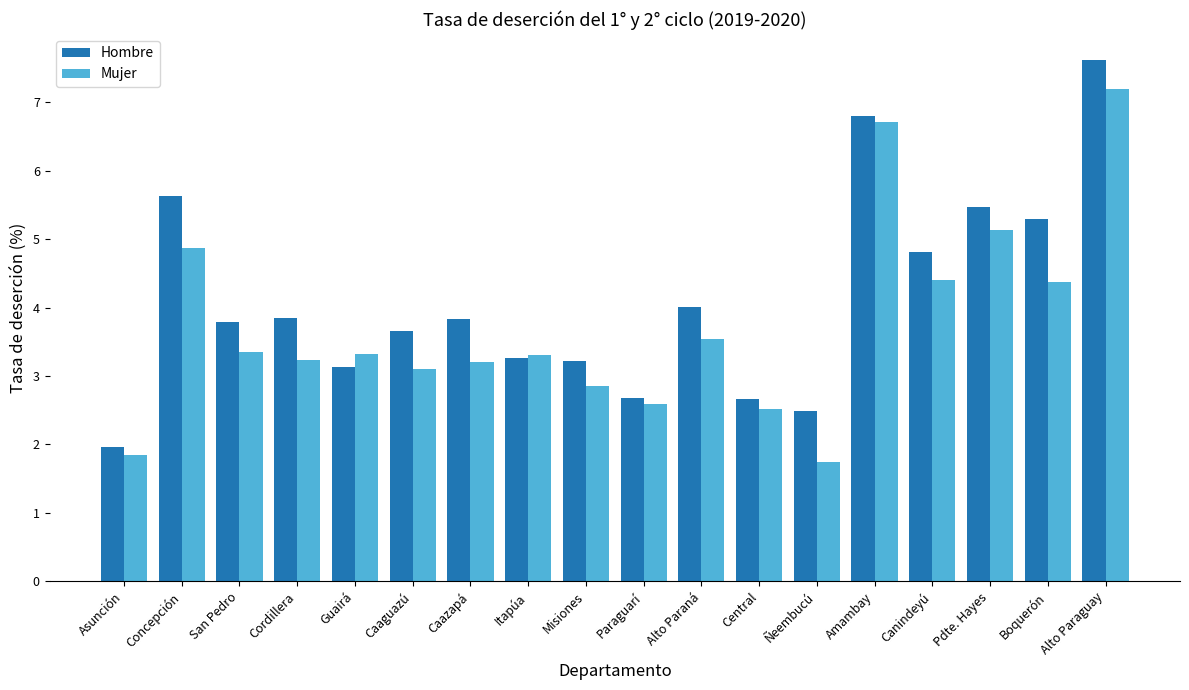

Reading right to left, transcribe all the data shown in this chart.

Hombre: Alto Paraguay=7.6	Boquerón=5.3	Pdte. Hayes=5.5	Canindeyú=4.8	Amambay=6.8	Ñeembucú=2.5	Central=2.7	Alto Paraná=4.0	Paraguarí=2.7	Misiones=3.2	Itapúa=3.3	Caazapá=3.8	Caaguazú=3.7	Guairá=3.1	Cordillera=3.8	San Pedro=3.8	Concepción=5.6	Asunción=2.0
Mujer: Alto Paraguay=7.2	Boquerón=4.4	Pdte. Hayes=5.1	Canindeyú=4.4	Amambay=6.7	Ñeembucú=1.7	Central=2.5	Alto Paraná=3.5	Paraguarí=2.6	Misiones=2.8	Itapúa=3.3	Caazapá=3.2	Caaguazú=3.1	Guairá=3.3	Cordillera=3.2	San Pedro=3.3	Concepción=4.9	Asunción=1.9